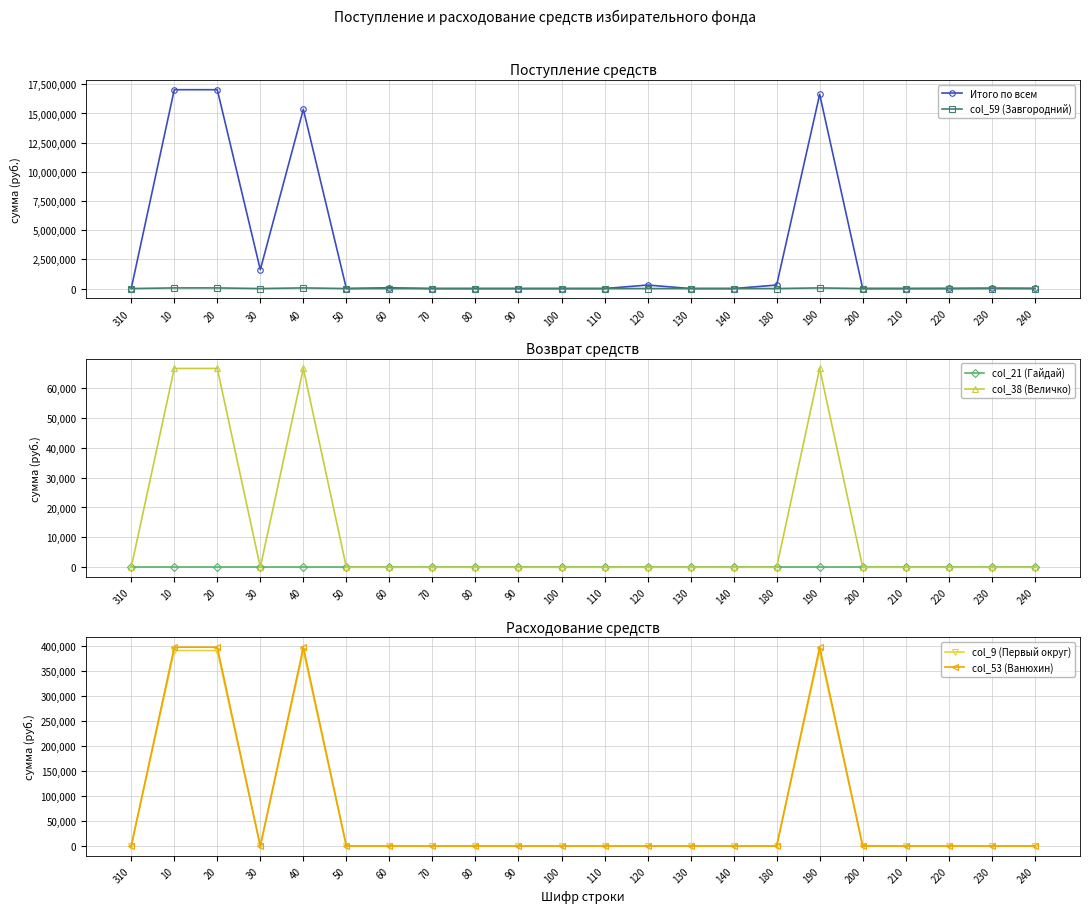

The col_9 (Первый округ) series shows 390932.6 at 40. True or false?

True